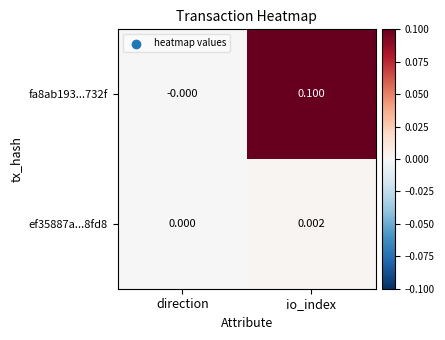

List the series in order of their peak value, highest first.

fa8ab193...732f, ef35887a...8fd8